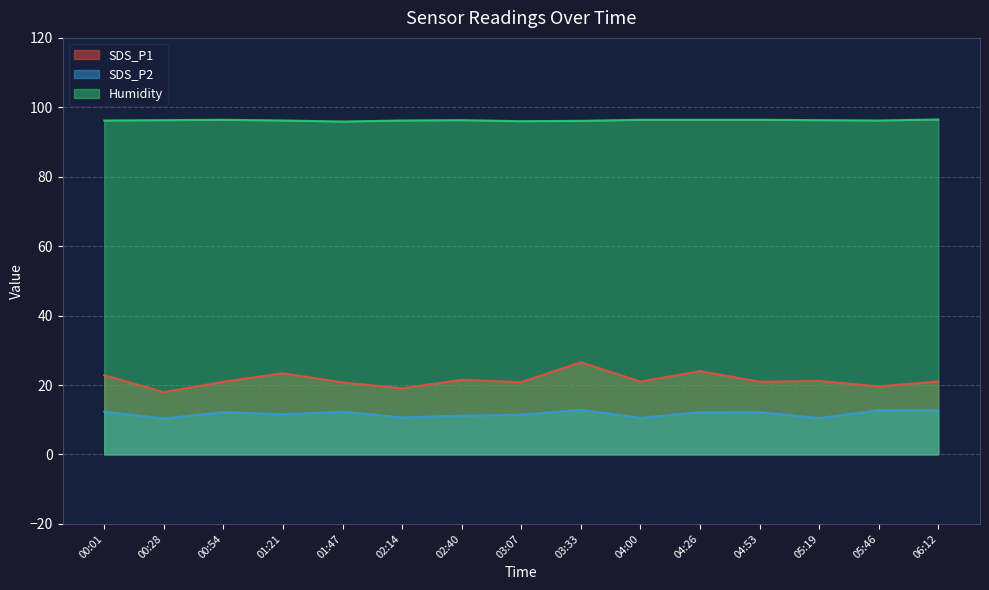

What position from the left is 04:53?

12